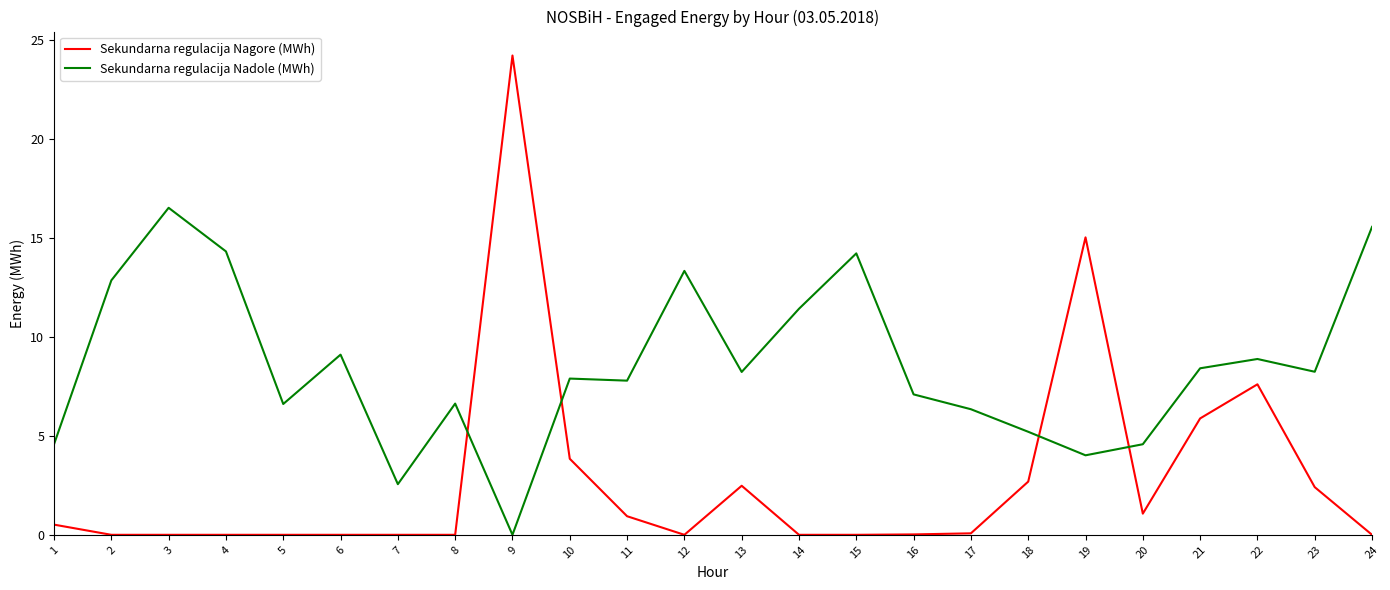

What is the spread (max minus min) of values at 11?

6.9